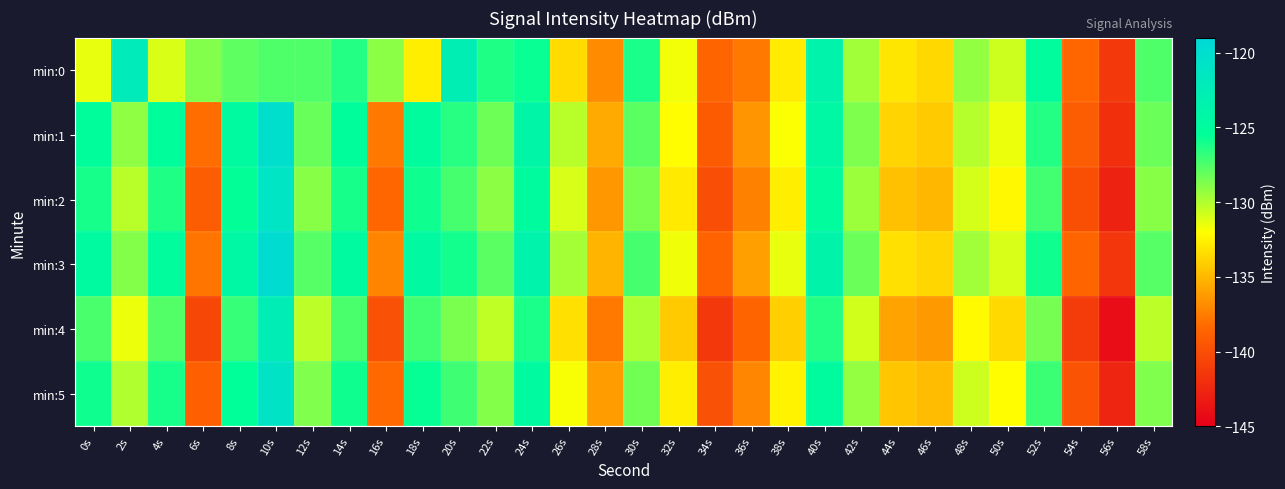

At 32s, list the series in order from smallest to largest.

min:4, min:2, min:5, min:1, min:0, min:3